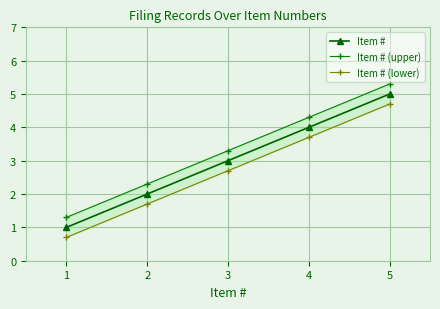

Is it true that Item # equals 4 at 3?

False